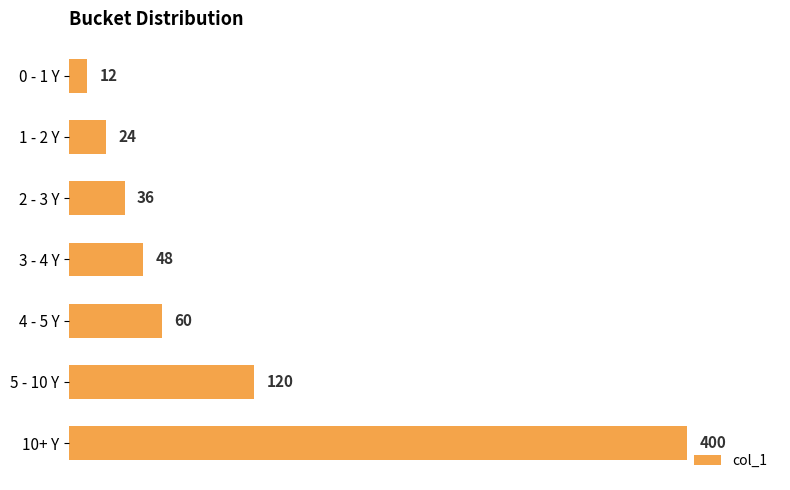

What is the sum of all values?

700